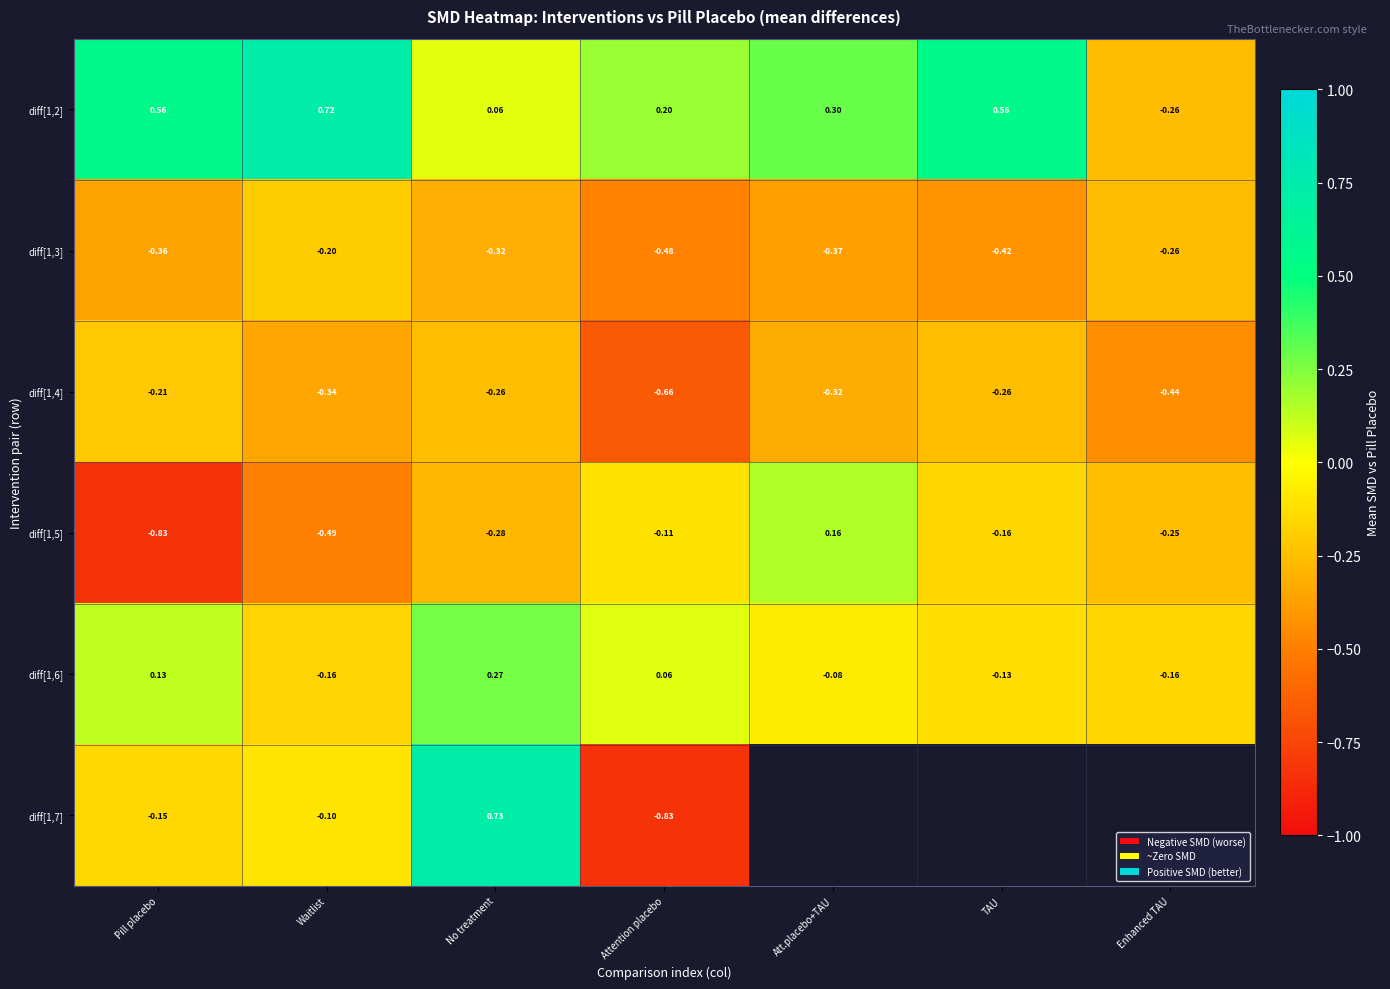

The value of diff[1,5] at Att.placebo+TAU is 0.2. True or false?

True